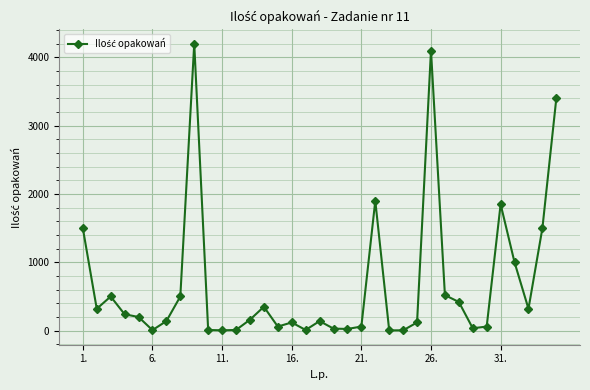

What is the maximum value shown in the chart?

4200